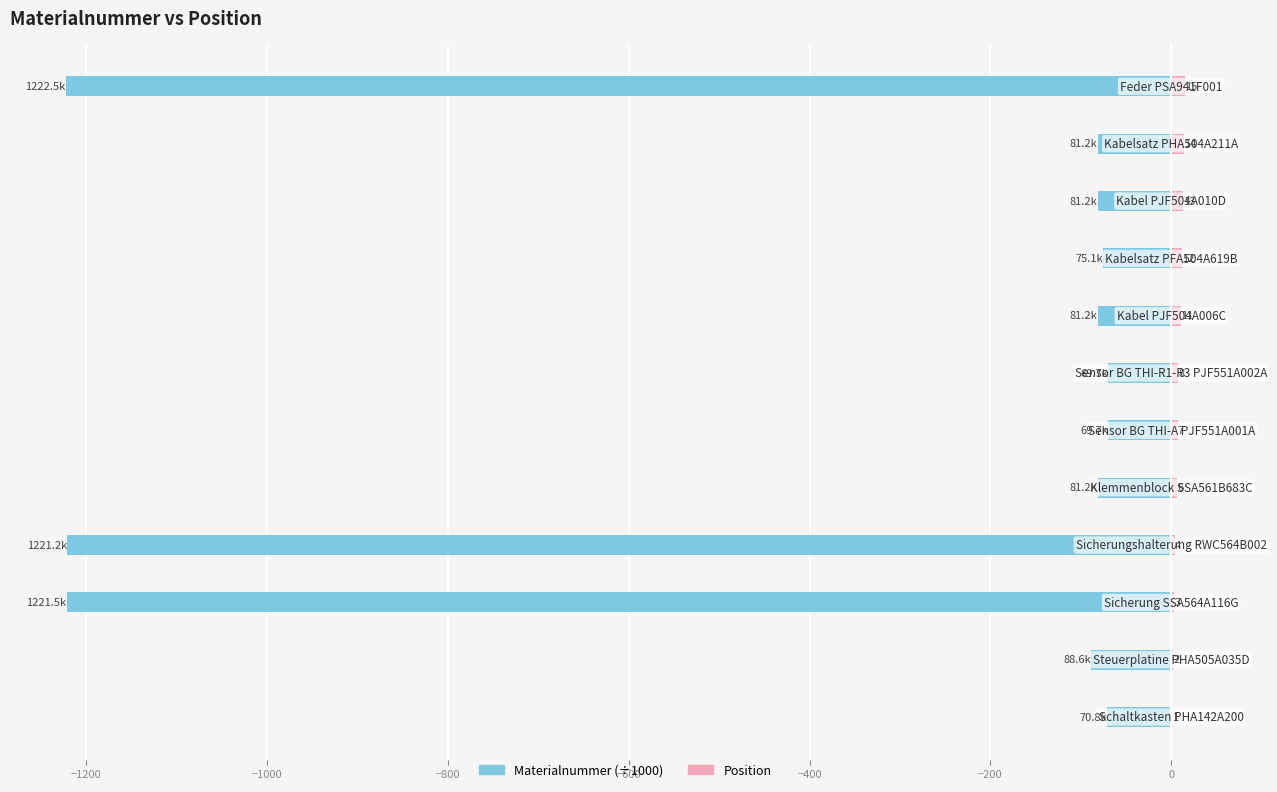

Reading left to right, list all the values displayed in this chart.

Materialnummer (scaled): -70.8	-88.6	-1221.5	-1221.2	-81.2	-69.7	-69.7	-81.2	-75.1	-81.2	-81.2	-1222.5
Position: 1.0	2.0	3.0	4.0	6.0	7.0	8.0	11.0	12.0	13.0	14.0	15.0